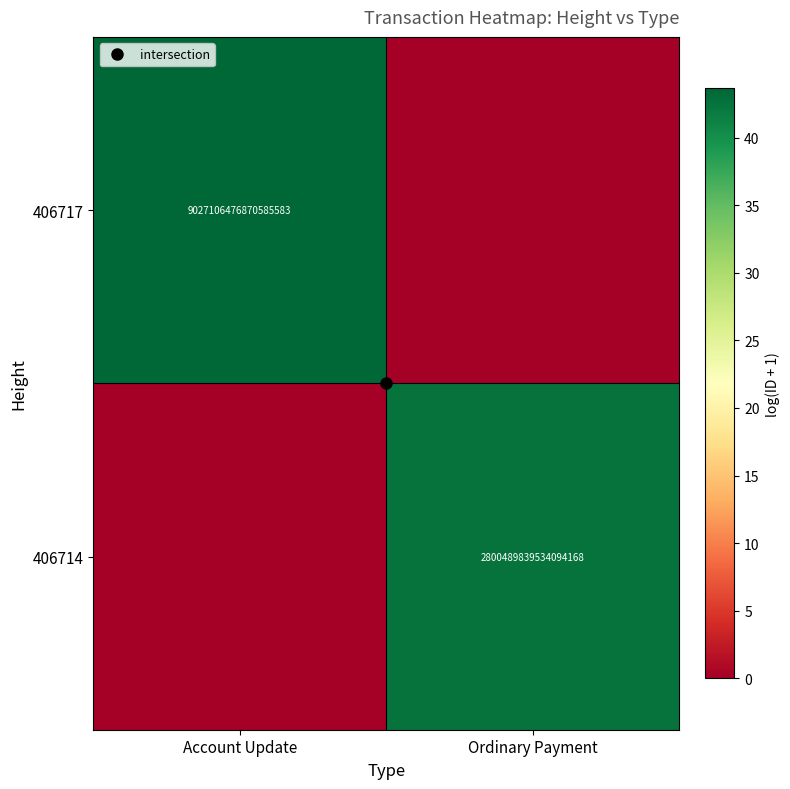

How many values in 406717 are above zero?

1